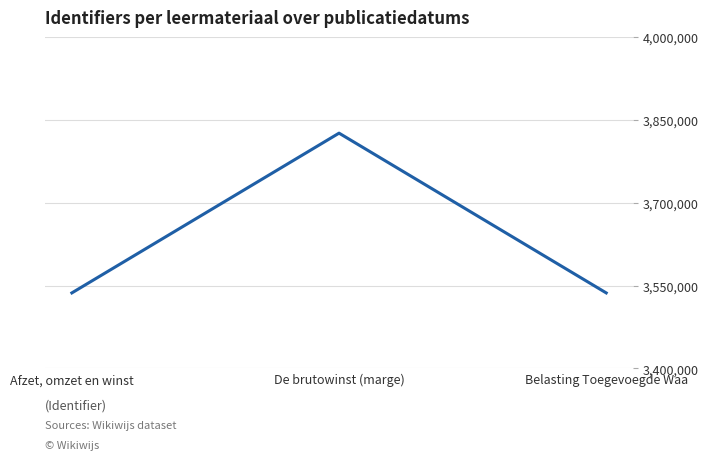

What is the greatest value displayed?

3826027